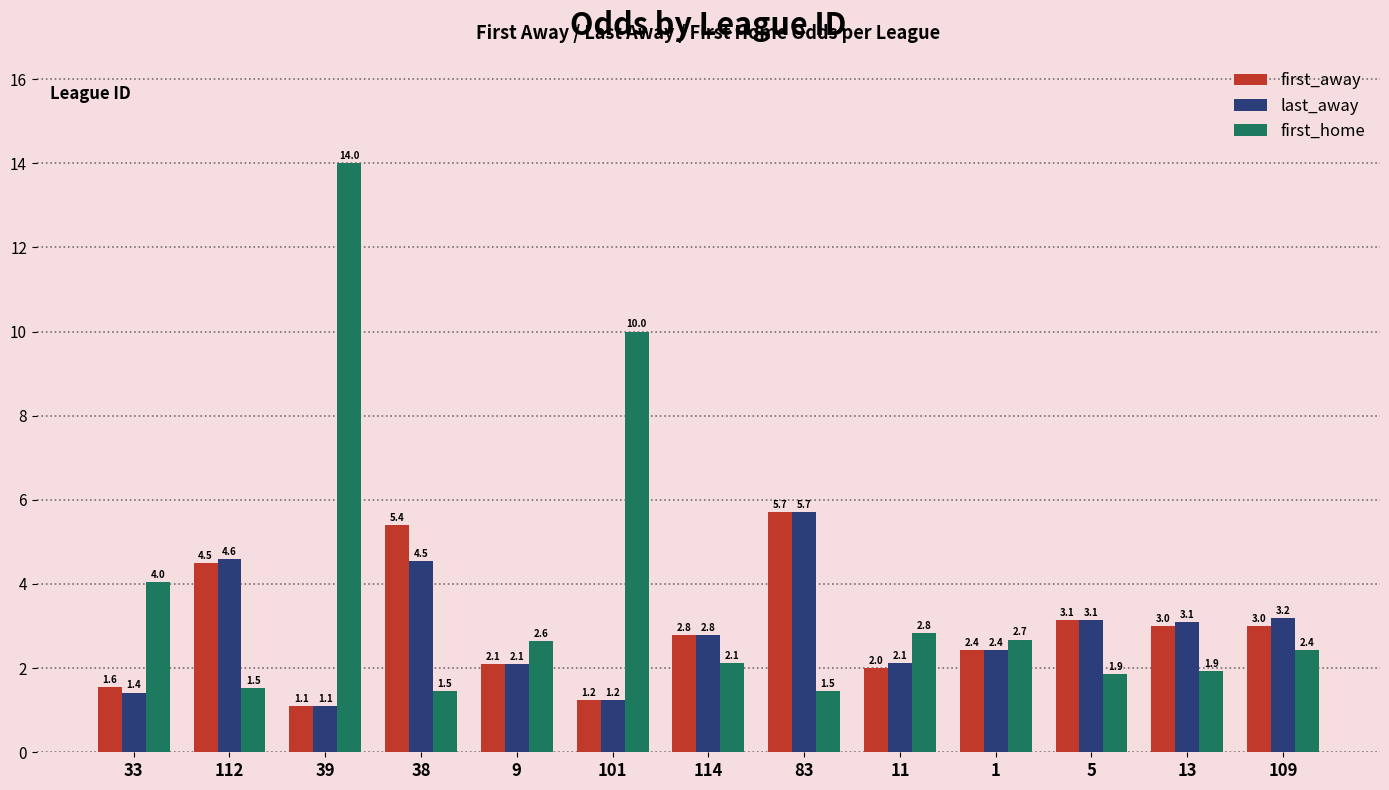

Where is first_home nearest to the value 7?

33